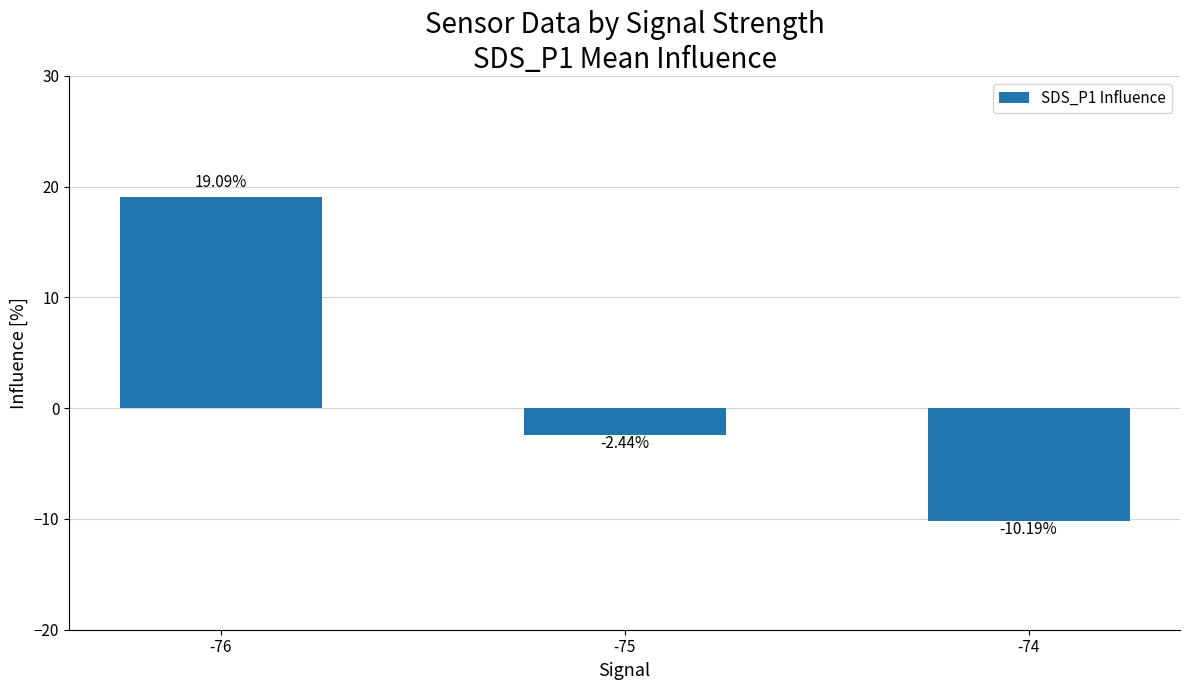

Count the number of values greater than -2.

1